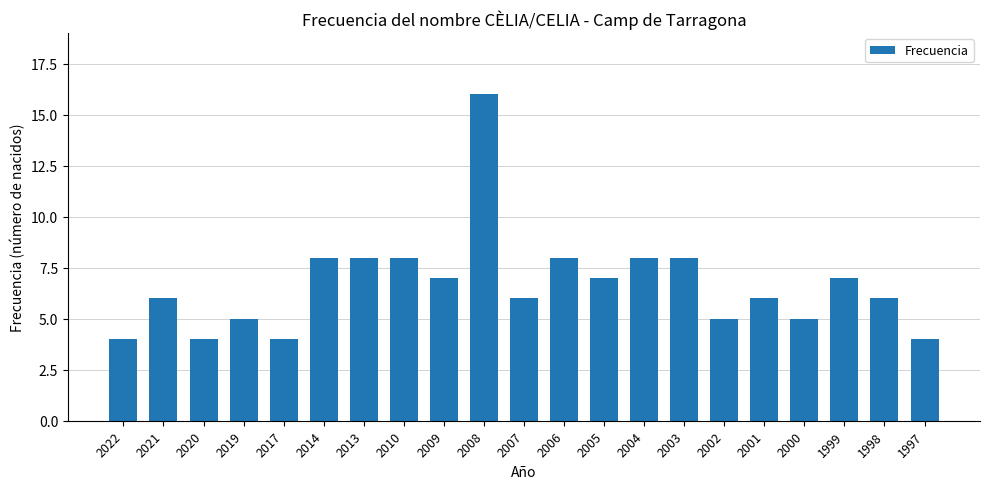

How many bars are there in total?

21